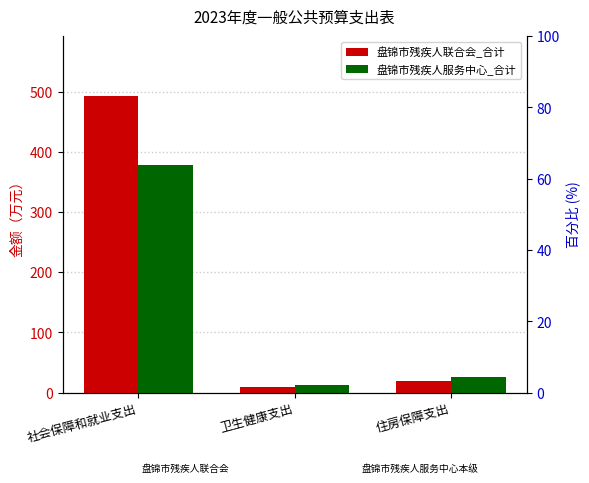

Reading left to right, extract all data points from this chart.

盘锦市残疾人联合会_合计: 493.3	8.5	18.7
盘锦市残疾人服务中心_合计: 378.2	13.3	25.2